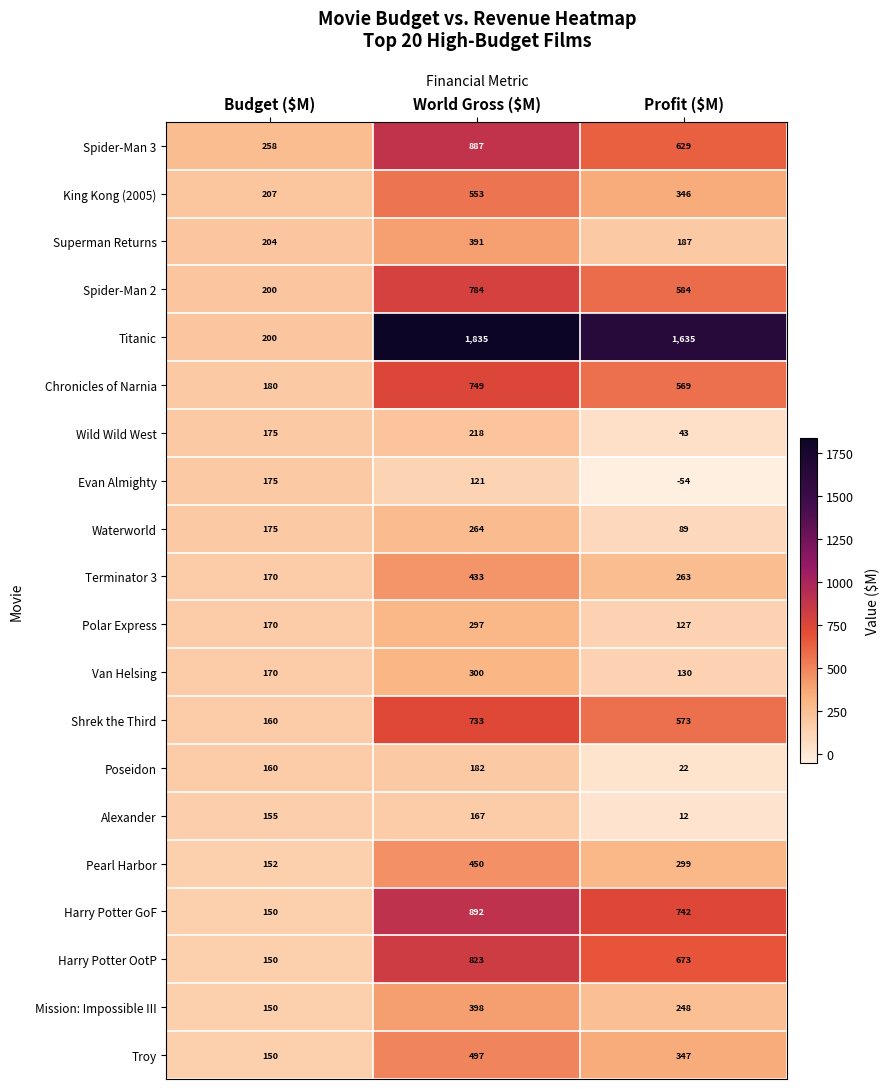

What is the average value of the Spider-Man 3 series?

591